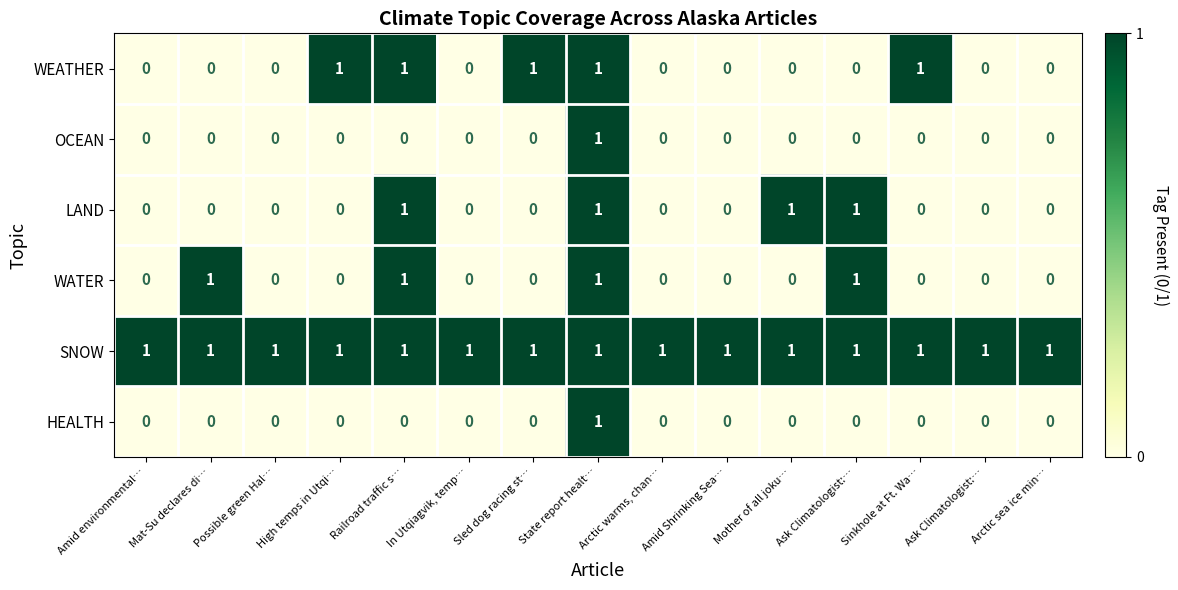

What is the greatest value displayed?

1